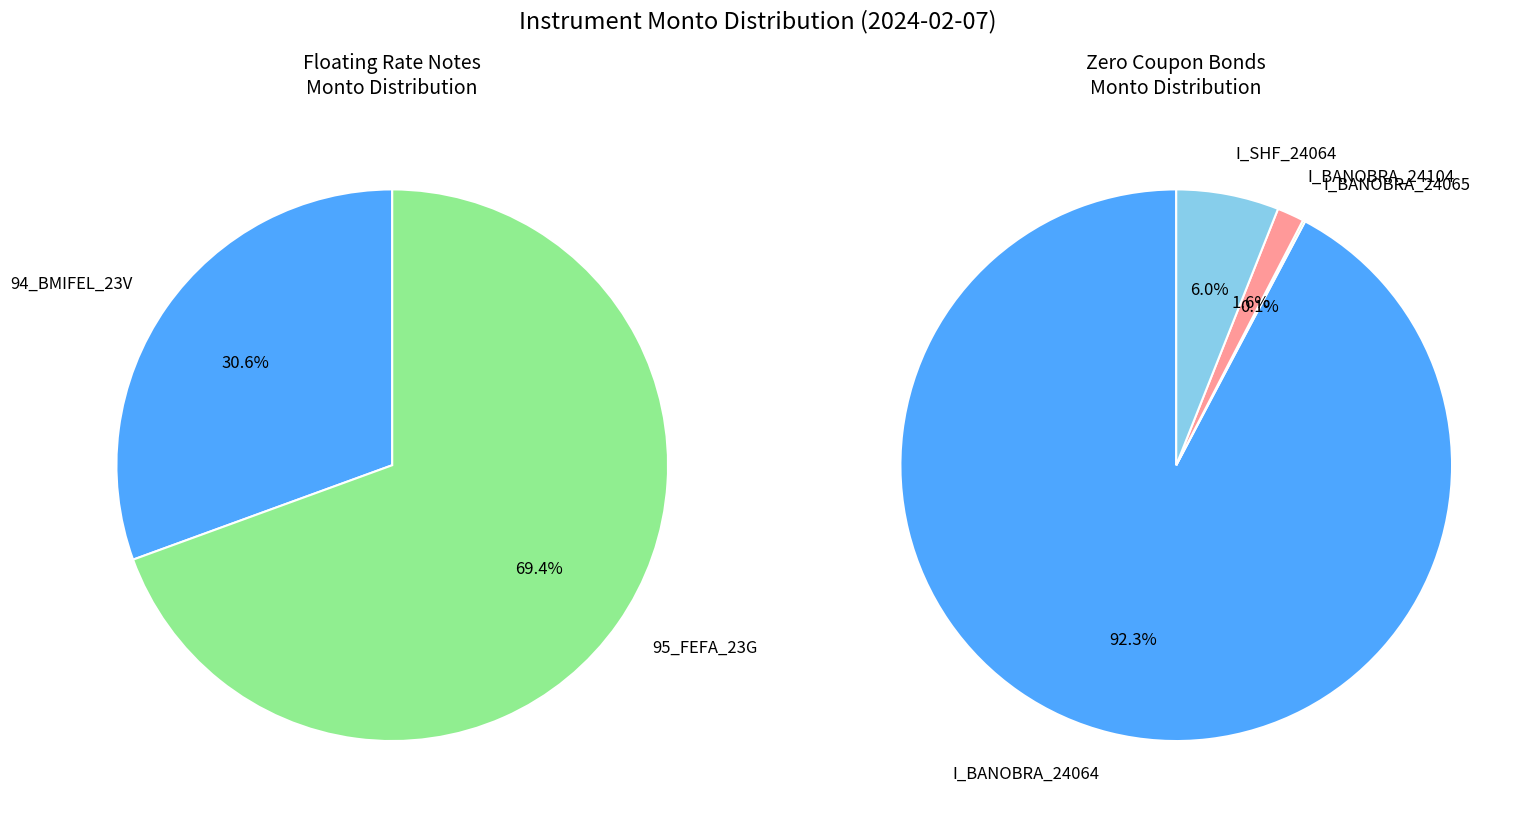

Rank the categories by value from highest to lowest.

I_BANOBRA_24064, I_SHF_24064, I_BANOBRA_24104, 95_FEFA_23G, I_BANOBRA_24065, 94_BMIFEL_23V